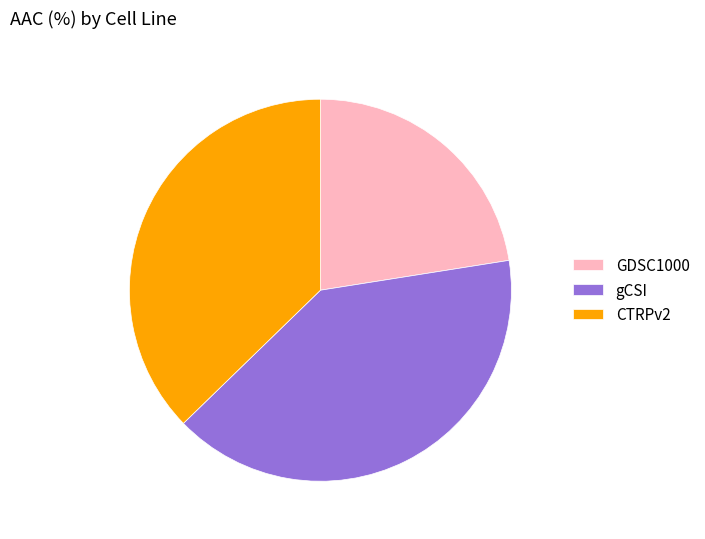

Which slice is the largest?

gCSI